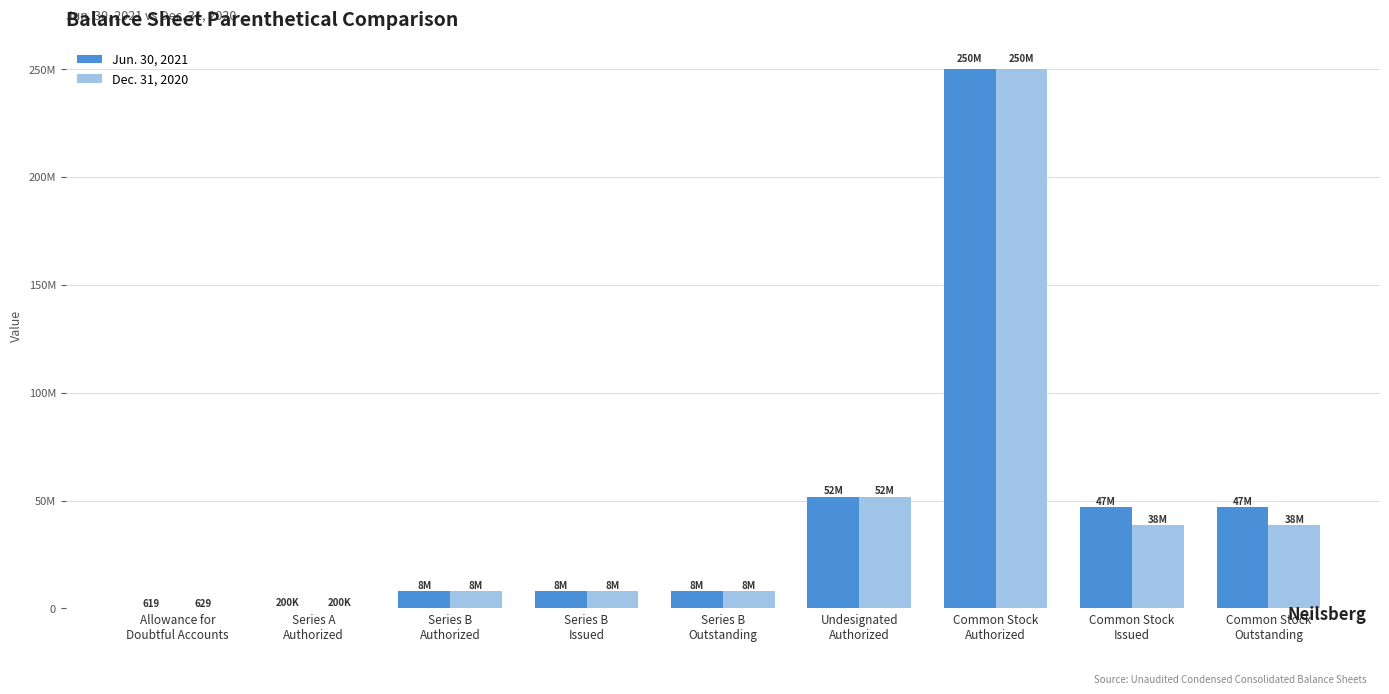

Which category has the lowest value across all series?

Allowance for
Doubtful Accounts